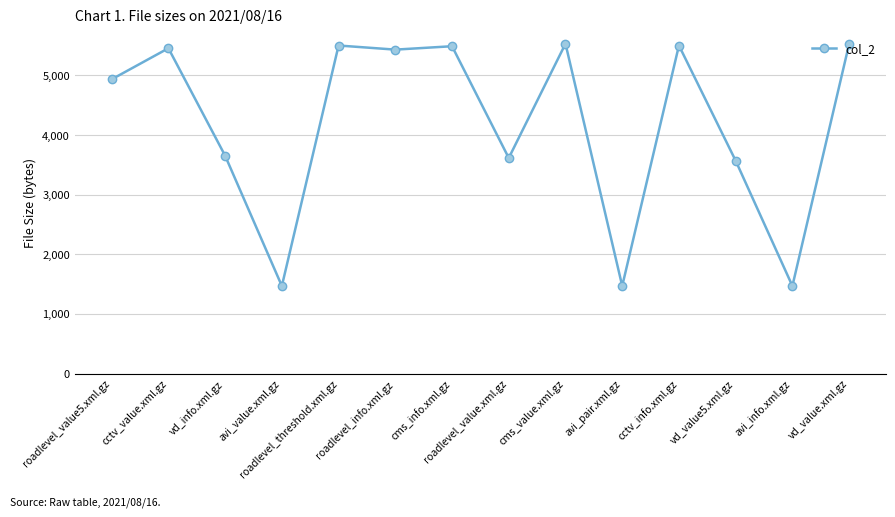

What is the greatest value displayed?

5530